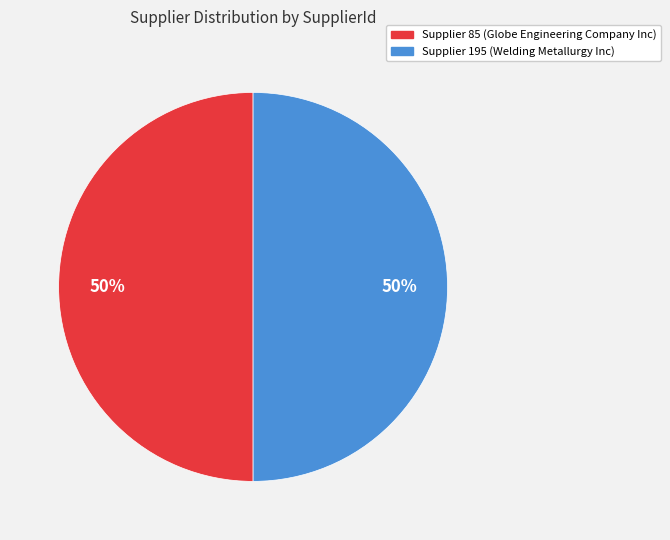

To the nearest percent, what is the average slice percentage?

50%